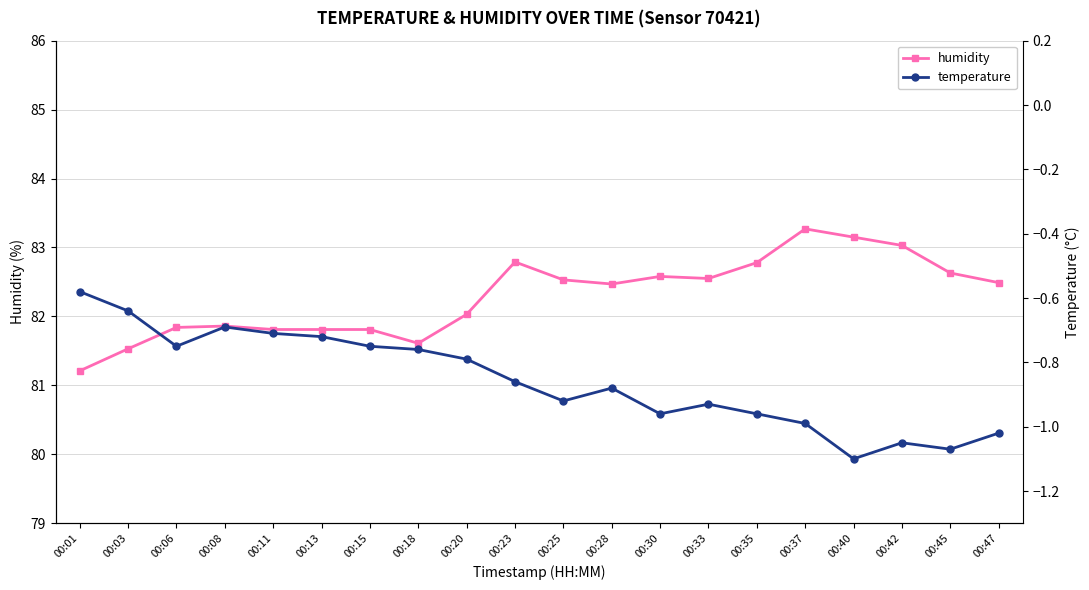

Reading left to right, what are all the values shown in this chart?

humidity: 81.2	81.5	81.8	81.9	81.8	81.8	81.8	81.6	82.0	82.8	82.5	82.5	82.6	82.5	82.8	83.3	83.2	83.0	82.6	82.5
temperature: -0.6	-0.6	-0.8	-0.7	-0.7	-0.7	-0.8	-0.8	-0.8	-0.9	-0.9	-0.9	-1.0	-0.9	-1.0	-1.0	-1.1	-1.1	-1.1	-1.0